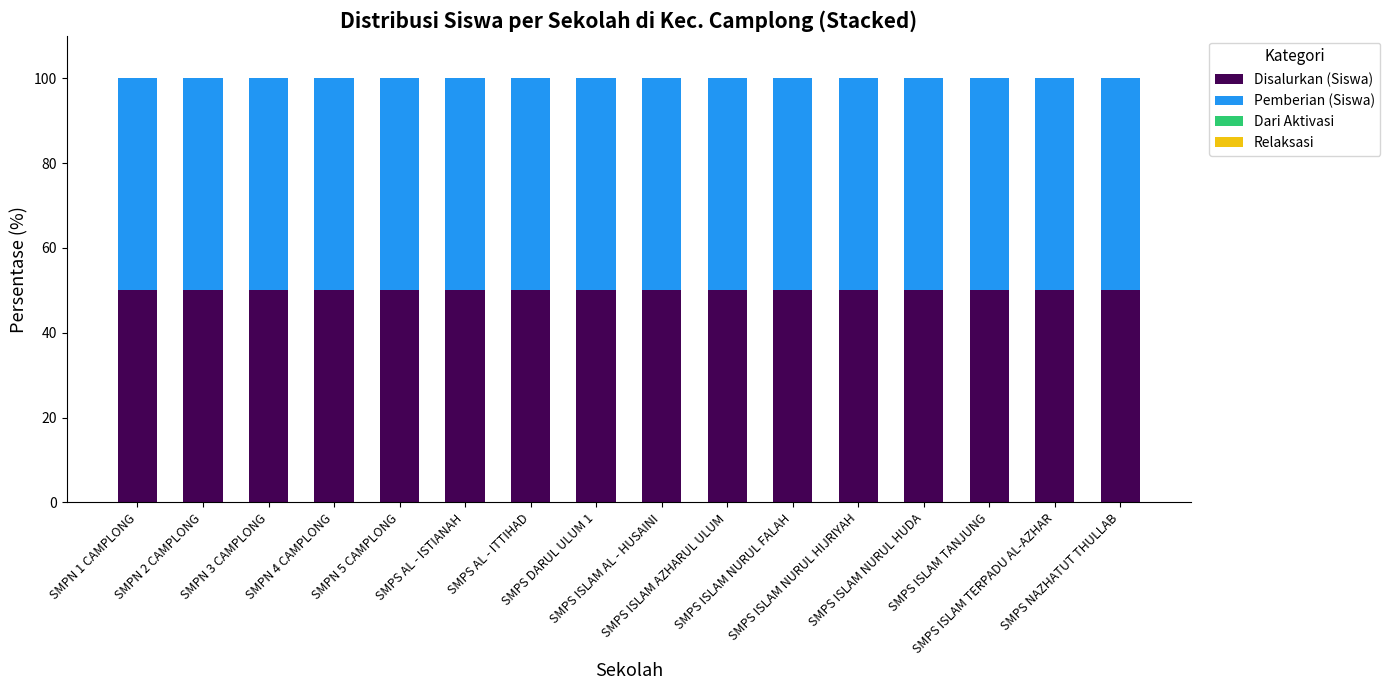

The Disalurkan (Siswa) series shows 50 at SMPN 4 CAMPLONG. True or false?

True